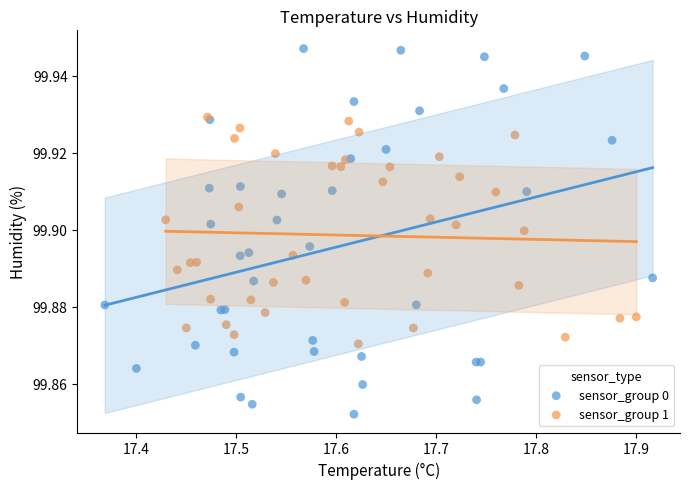

Which series reaches the minimum Y coordinate?

sensor_group 0